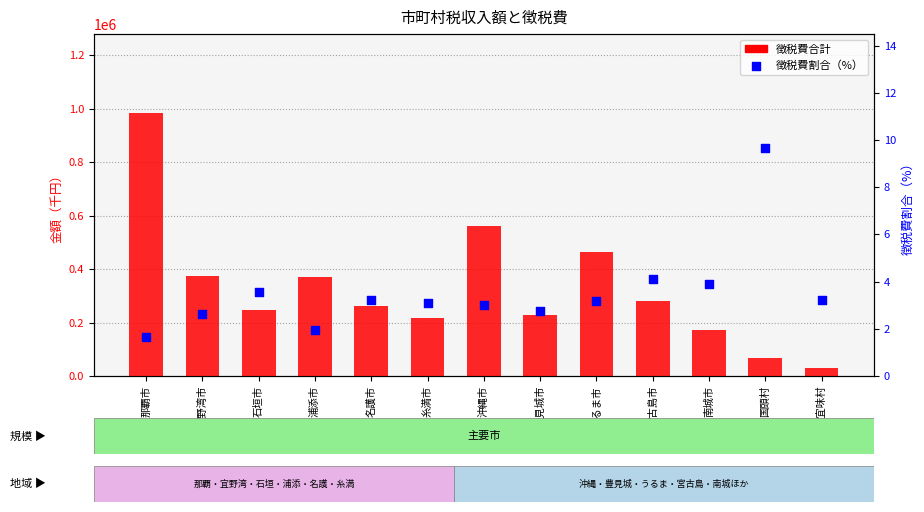

What is the total value across all series at 沖縄市?

560225.0